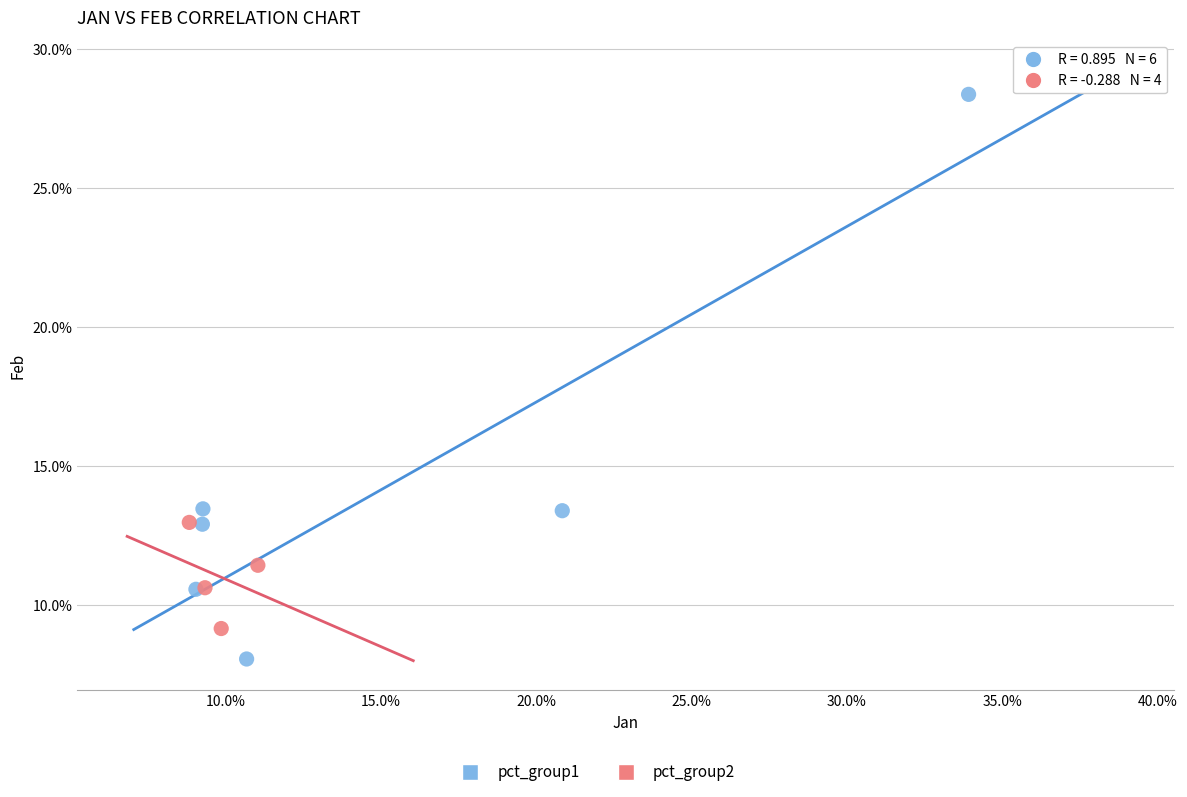

Which series has the widest spread of Y values?

pct_group1